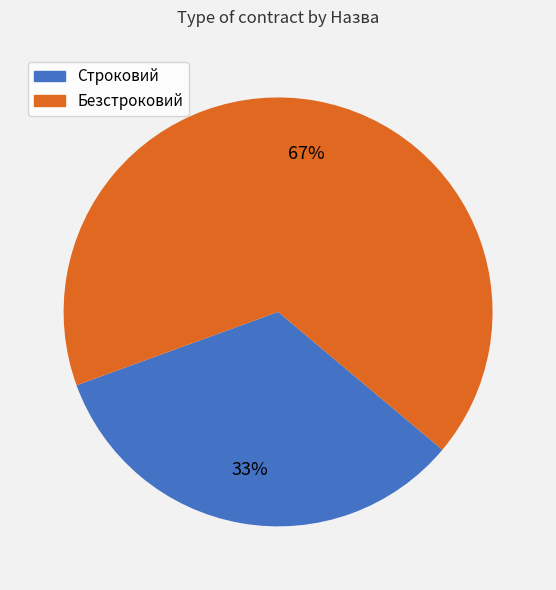

Rank the categories by value from highest to lowest.

Безстроковий, Строковий